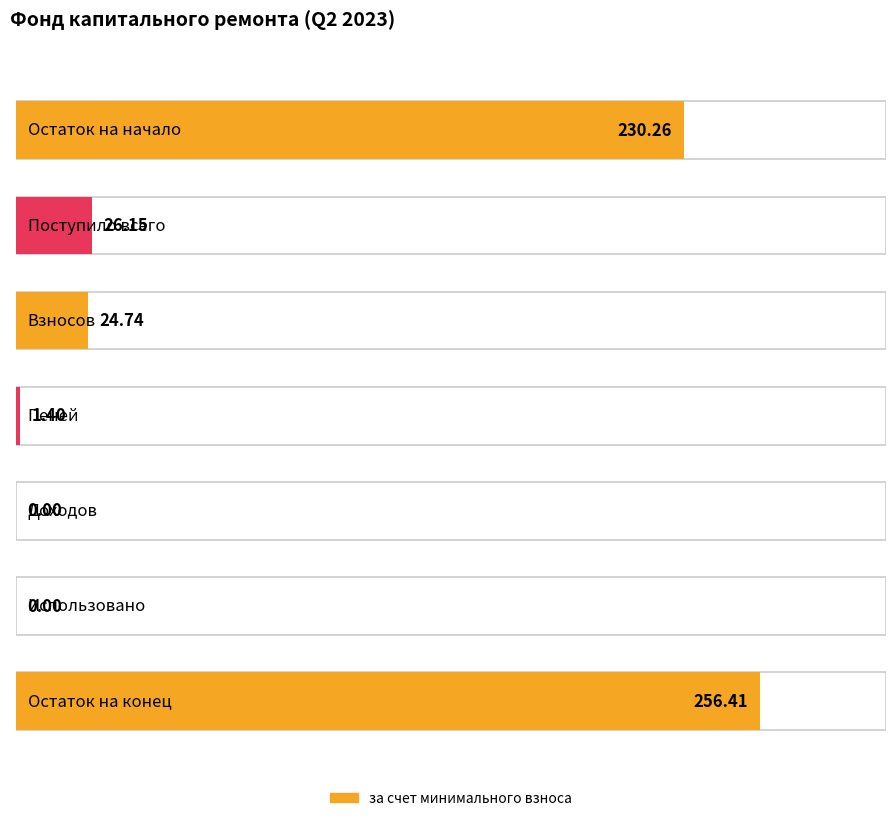

True or false: за счет минимального взноса has a value of 96.3 at Доходов.

False